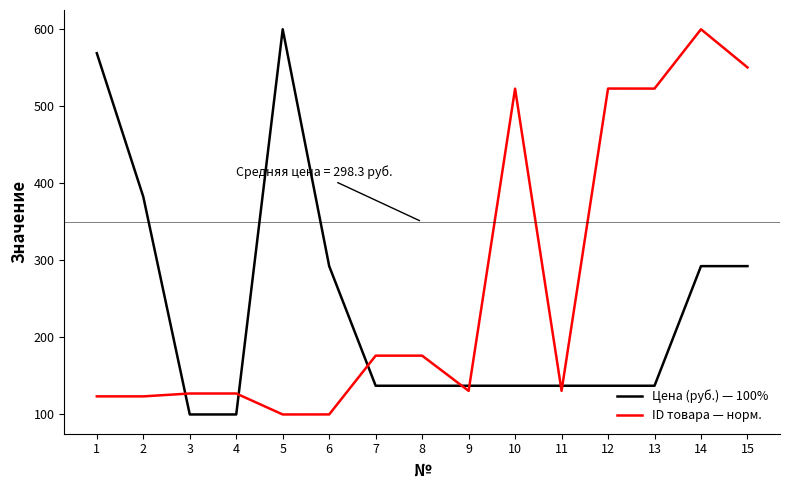

What is the spread (max minus min) of values at 8?

39.1